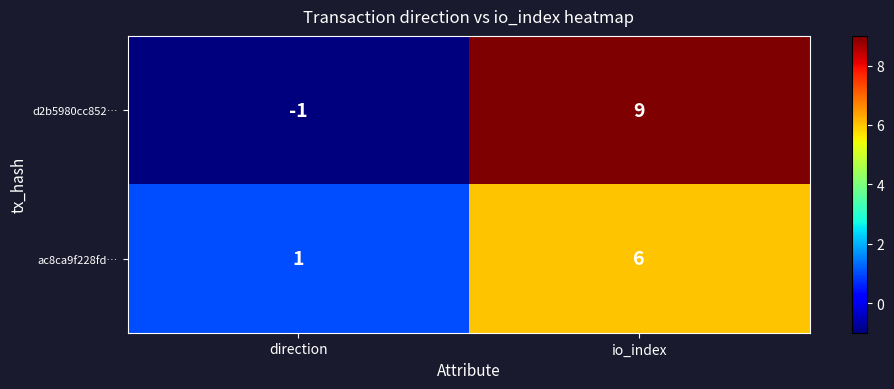

Reading left to right, extract all data points from this chart.

d2b5980cc852…: -1	9
ac8ca9f228fd…: 1	6